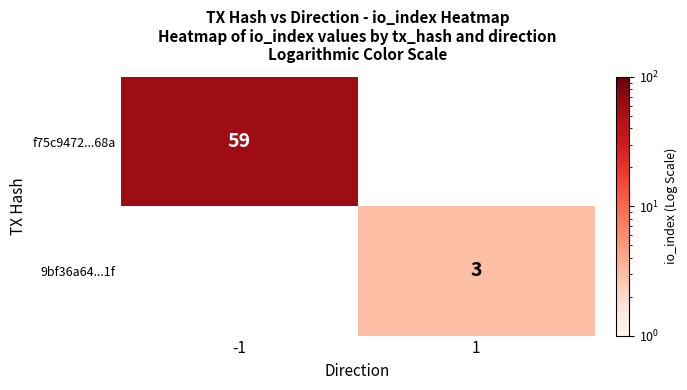

True or false: 9bf36a64...1f has a value of 3 at 1.

True